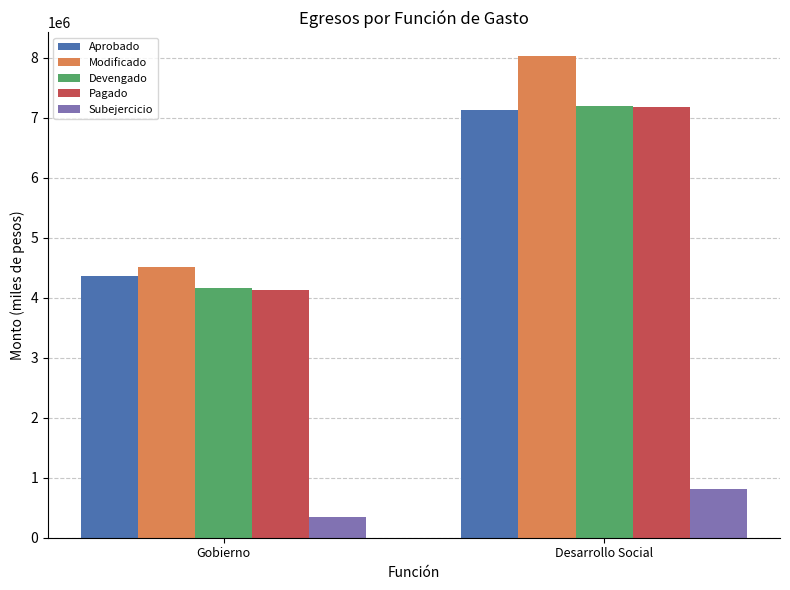

True or false: Modificado has a value of 4505127.0 at Gobierno.

True